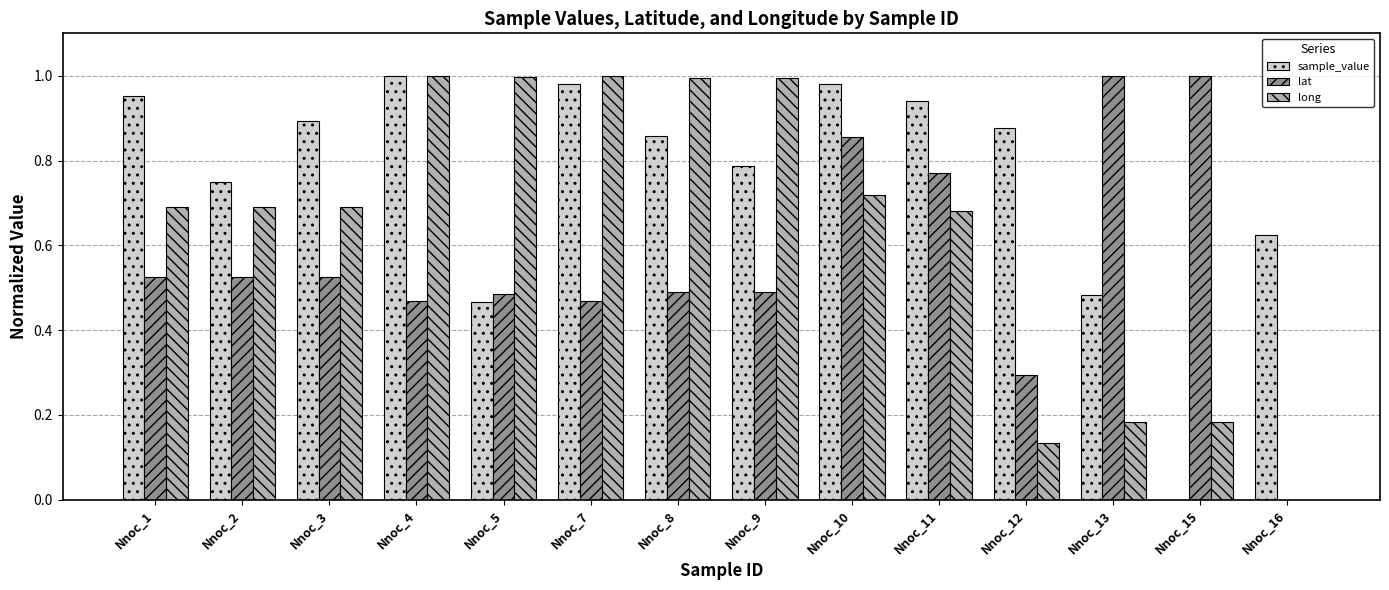

Is it true that long equals 1.1 at Nnoc_2?

False